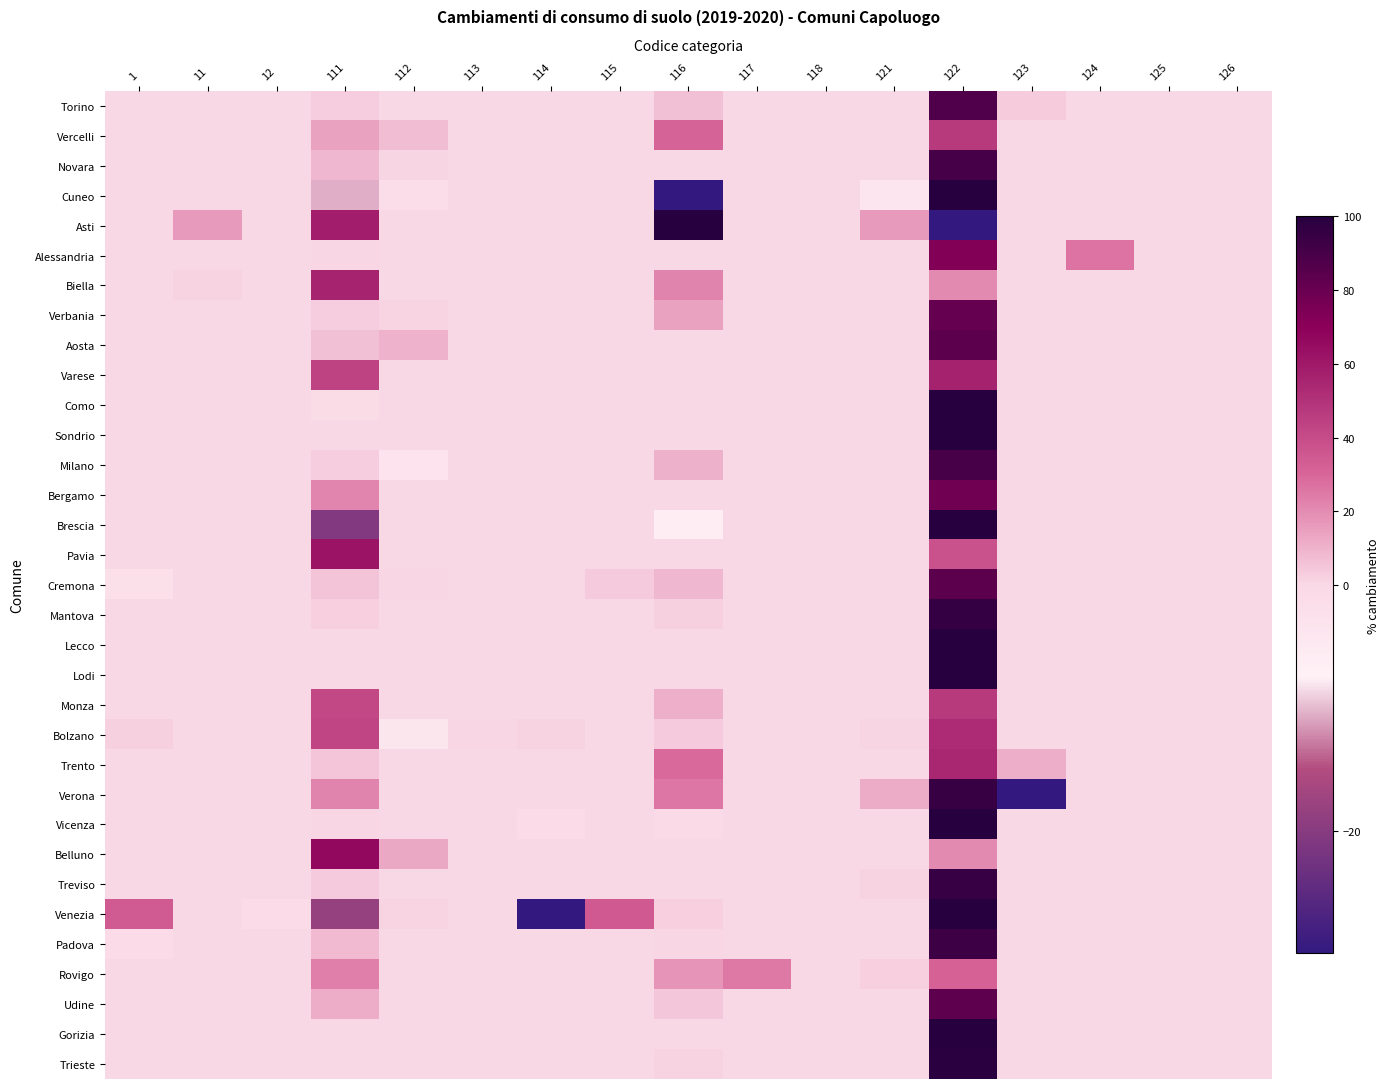

Reading right to left, transcribe all the data shown in this chart.

Torino: 126=0.0	125=0.0	124=0.0	123=3.2	122=87.2	121=0.0	118=0.0	117=0.0	116=6.6	115=0.0	114=0.0	113=0.0	112=0.1	111=2.9	12=0.0	11=0.0	1=0.0
Vercelli: 126=0.0	125=0.0	124=0.0	123=0.0	122=47.0	121=0.0	118=0.0	117=0.0	116=31.0	115=0.0	114=0.0	113=0.0	112=7.3	111=14.4	12=0.0	11=0.3	1=0.0
Novara: 126=0.0	125=0.0	124=0.0	123=0.0	122=90.6	121=0.0	118=0.0	117=0.0	116=0.0	115=0.0	114=0.0	113=0.0	112=1.0	111=8.4	12=0.0	11=0.0	1=0.0
Cuneo: 126=0.0	125=0.0	124=0.0	123=0.0	122=151.4	121=-3.8	118=0.0	117=0.0	116=-35.7	115=0.0	114=0.0	113=0.0	112=-1.4	111=-10.5	12=0.0	11=0.0	1=0.0
Asti: 126=0.0	125=0.0	124=0.0	123=0.0	122=-146.8	121=16.1	118=0.0	117=0.0	116=156.5	115=0.0	114=0.0	113=0.0	112=0.0	111=58.1	12=0.0	11=16.1	1=0.0
Alessandria: 126=0.0	125=0.0	124=26.6	123=0.0	122=72.4	121=0.0	118=0.0	117=0.0	116=0.3	115=0.0	114=0.0	113=0.0	112=0.0	111=0.7	12=0.1	11=0.0	1=0.0
Biella: 126=0.0	125=0.0	124=0.0	123=0.0	122=20.3	121=0.0	118=0.0	117=0.0	116=22.0	115=0.0	114=0.0	113=0.0	112=0.0	111=55.9	12=0.0	11=1.7	1=0.0
Verbania: 126=0.0	125=0.0	124=0.0	123=0.0	122=81.2	121=0.0	118=0.0	117=0.0	116=14.3	115=0.0	114=0.0	113=0.0	112=1.5	111=3.0	12=0.0	11=0.0	1=0.0
Aosta: 126=0.0	125=0.0	124=0.0	123=0.0	122=83.8	121=0.0	118=0.0	117=0.0	116=0.0	115=0.0	114=0.0	113=0.0	112=9.9	111=6.3	12=0.0	11=0.0	1=0.0
Varese: 126=0.0	125=0.0	124=0.0	123=0.0	122=56.4	121=0.0	118=0.0	117=0.0	116=0.0	115=0.0	114=0.0	113=0.0	112=0.0	111=43.6	12=0.0	11=0.0	1=0.0
Como: 126=0.0	125=0.0	124=0.0	123=0.0	122=101.0	121=0.0	118=0.0	117=0.0	116=0.0	115=0.0	114=0.0	113=0.0	112=0.0	111=-1.0	12=0.0	11=0.0	1=0.0
Sondrio: 126=0.0	125=0.0	124=0.0	123=0.0	122=100.0	121=0.0	118=0.0	117=0.0	116=0.0	115=0.0	114=0.0	113=0.0	112=0.0	111=0.0	12=0.0	11=0.0	1=0.0
Milano: 126=0.0	125=0.0	124=0.0	123=0.0	122=90.0	121=0.0	118=0.0	117=0.0	116=10.2	115=0.0	114=0.0	113=0.0	112=-3.2	111=3.0	12=0.0	11=0.0	1=0.0
Bergamo: 126=0.0	125=0.0	124=0.0	123=0.0	122=78.3	121=0.0	118=0.0	117=0.0	116=0.0	115=0.0	114=0.0	113=0.0	112=0.0	111=21.7	12=0.0	11=0.0	1=0.0
Brescia: 126=0.0	125=0.0	124=0.0	123=0.0	122=126.3	121=0.0	118=0.0	117=0.0	116=-6.0	115=0.0	114=0.0	113=0.0	112=0.0	111=-20.6	12=0.0	11=0.0	1=0.4
Pavia: 126=0.0	125=0.0	124=0.0	123=0.0	122=37.6	121=0.0	118=0.0	117=0.0	116=0.0	115=0.0	114=0.0	113=0.0	112=0.0	111=62.4	12=0.0	11=0.0	1=0.0
Cremona: 126=0.0	125=0.0	124=0.0	123=0.0	122=83.7	121=0.0	118=0.0	117=0.0	116=8.4	115=3.8	114=0.0	113=0.0	112=0.6	111=5.6	12=0.0	11=0.0	1=-2.2
Mantova: 126=0.0	125=0.0	124=0.0	123=0.0	122=95.6	121=0.0	118=0.0	117=0.0	116=2.0	115=0.0	114=0.0	113=0.0	112=0.0	111=2.4	12=0.0	11=0.0	1=0.0
Lecco: 126=0.0	125=0.0	124=0.0	123=0.0	122=100.0	121=0.0	118=0.0	117=0.0	116=0.0	115=0.0	114=0.0	113=0.0	112=0.0	111=0.0	12=0.0	11=0.0	1=0.0
Lodi: 126=0.0	125=0.0	124=0.0	123=0.0	122=100.0	121=0.0	118=0.0	117=0.0	116=0.0	115=0.0	114=0.0	113=0.0	112=0.0	111=0.0	12=0.0	11=0.0	1=0.0
Monza: 126=0.0	125=0.0	124=0.0	123=0.0	122=47.2	121=0.0	118=0.0	117=0.0	116=10.8	115=0.0	114=0.0	113=0.0	112=0.0	111=42.0	12=0.0	11=0.0	1=0.0
Bolzano: 126=0.0	125=0.0	124=0.0	123=0.0	122=53.0	121=0.8	118=0.0	117=0.0	116=3.6	115=0.0	114=1.6	113=0.4	112=-4.0	111=42.7	12=0.0	11=0.0	1=2.0
Trento: 126=0.0	125=0.0	124=0.0	123=11.3	122=54.4	121=0.0	118=0.0	117=0.0	116=29.2	115=0.0	114=0.0	113=0.0	112=0.0	111=5.1	12=0.0	11=0.0	1=0.0
Verona: 126=0.0	125=0.0	124=0.0	123=-54.2	122=95.0	121=11.8	118=0.0	117=0.0	116=25.5	115=0.0	114=0.0	113=0.0	112=0.0	111=21.9	12=0.0	11=0.0	1=0.0
Vicenza: 126=0.0	125=0.0	124=0.0	123=0.0	122=101.0	121=0.0	118=0.0	117=0.0	116=-0.6	115=0.0	114=-0.9	113=0.0	112=-0.1	111=0.6	12=0.0	11=0.0	1=-0.0
Belluno: 126=0.0	125=0.0	124=0.0	123=0.0	122=20.5	121=0.0	118=0.0	117=0.0	116=0.0	115=0.0	114=0.0	113=0.0	112=12.8	111=66.7	12=0.0	11=0.0	1=0.0
Treviso: 126=0.0	125=0.0	124=0.0	123=0.0	122=94.5	121=1.6	118=0.0	117=0.0	116=0.0	115=0.0	114=0.0	113=0.0	112=0.0	111=3.8	12=0.0	11=0.0	1=0.0
Venezia: 126=0.0	125=0.0	124=0.0	123=0.0	122=208.1	121=0.0	118=0.0	117=0.0	116=2.6	115=34.9	114=-162.1	113=0.0	112=1.5	111=-18.4	12=-0.7	11=0.0	1=34.2
Padova: 126=0.0	125=0.0	124=0.0	123=0.0	122=92.6	121=0.0	118=0.0	117=0.0	116=0.5	115=0.0	114=0.0	113=0.0	112=0.0	111=7.8	12=0.0	11=0.0	1=-0.9
Rovigo: 126=0.0	125=0.0	124=0.0	123=0.0	122=31.7	121=2.6	118=0.0	117=24.7	116=17.6	115=0.0	114=0.0	113=0.0	112=0.0	111=23.3	12=0.0	11=0.0	1=0.0
Udine: 126=0.0	125=0.0	124=0.0	123=0.0	122=83.6	121=0.0	118=0.0	117=0.0	116=4.8	115=0.0	114=0.0	113=0.0	112=0.0	111=11.6	12=0.0	11=0.0	1=0.0
Gorizia: 126=0.0	125=0.0	124=0.0	123=0.0	122=100.0	121=0.0	118=0.0	117=0.0	116=0.0	115=0.0	114=0.0	113=0.0	112=0.0	111=0.0	12=0.0	11=0.0	1=0.0
Trieste: 126=0.0	125=0.0	124=0.0	123=0.0	122=98.2	121=0.0	118=0.0	117=0.0	116=1.8	115=0.0	114=0.0	113=0.0	112=0.0	111=0.0	12=0.0	11=0.0	1=0.0